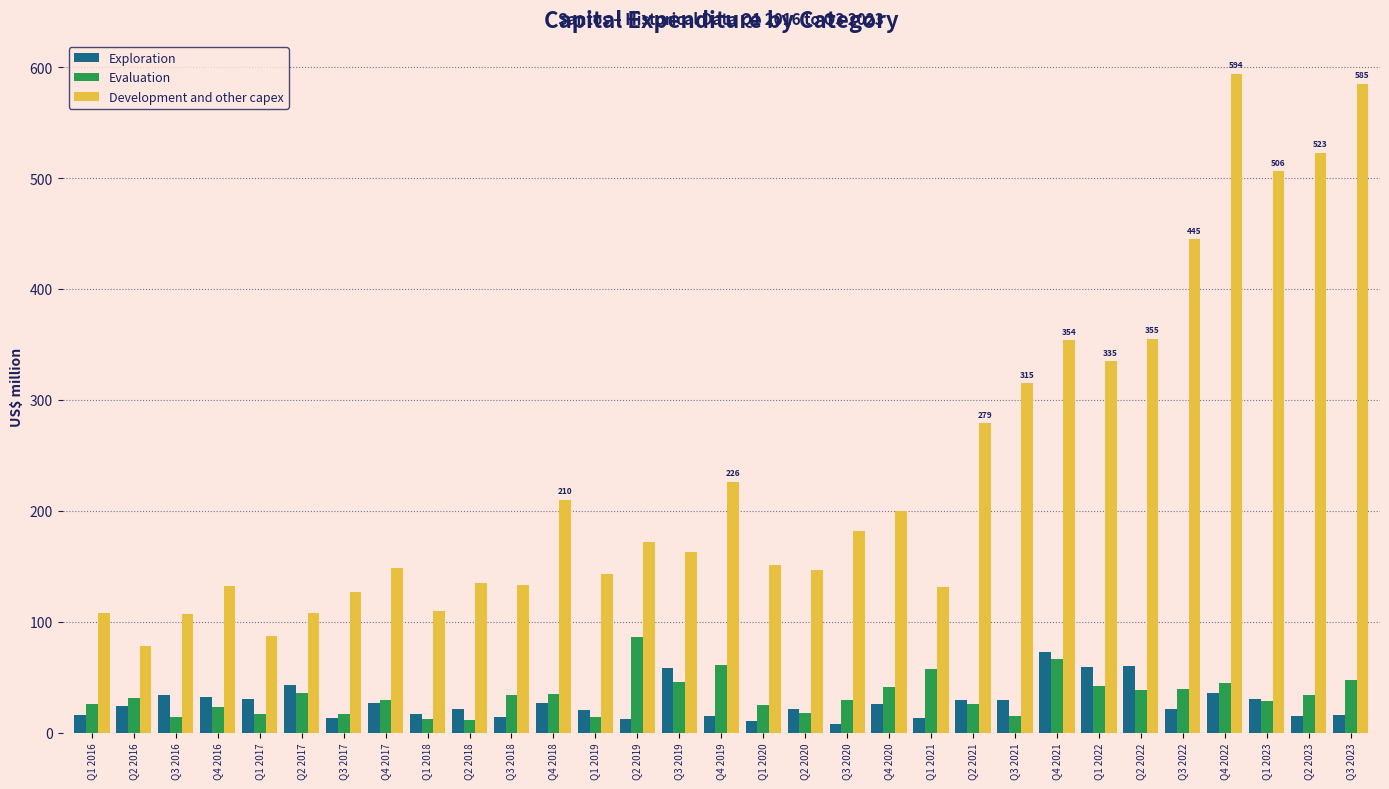

What is the sum of all Development and other capex values?

7289